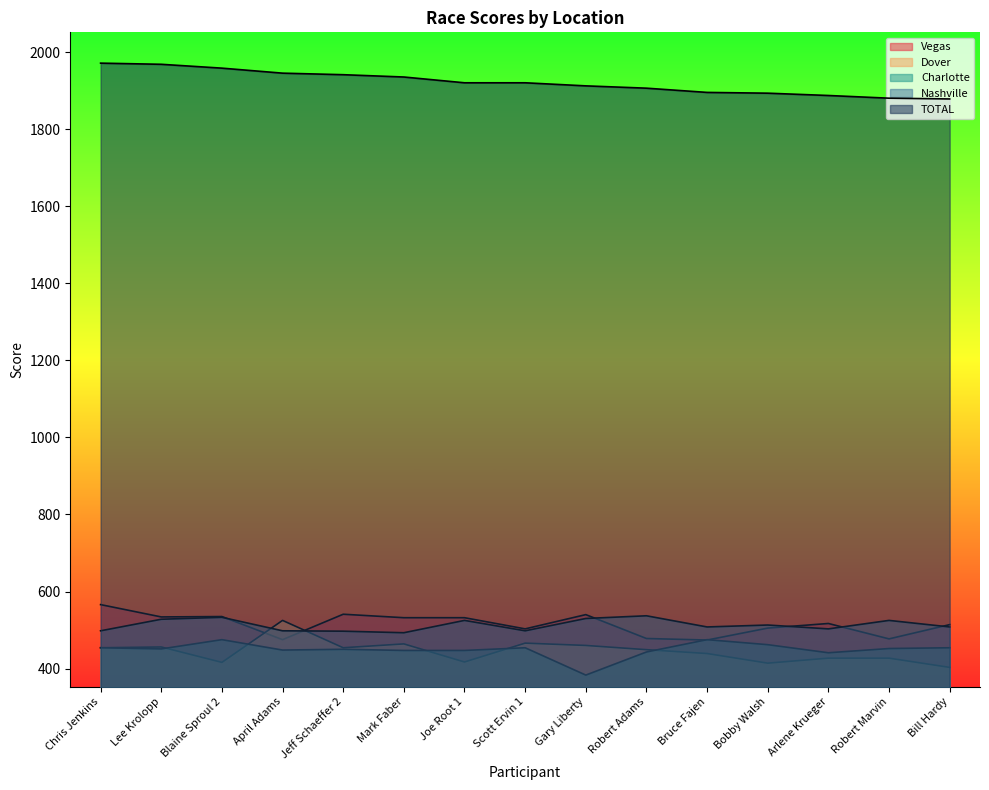

At Mark Faber, list the series in order from smallest to largest.

Charlotte, Dover, Nashville, Vegas, TOTAL